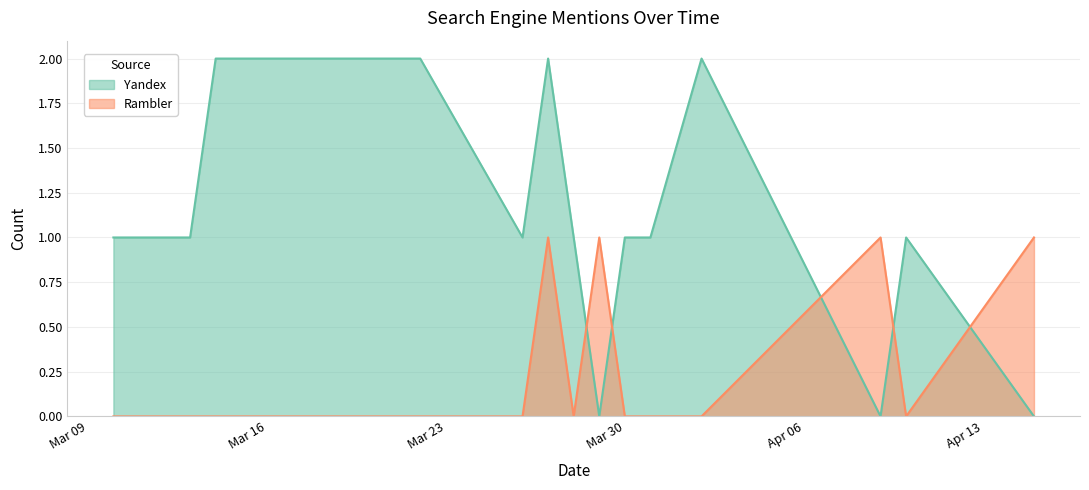

Which category has the highest value in the Rambler series?

2010-03-27